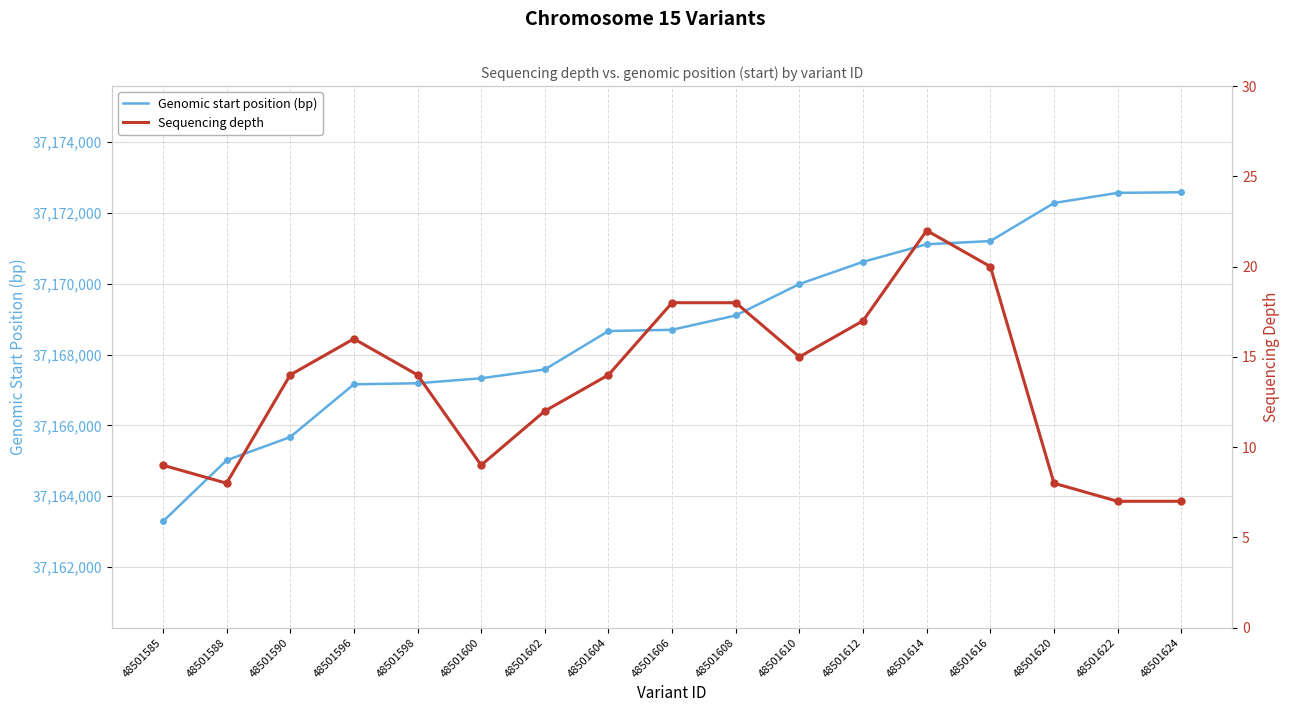

Is the value of Genomic start position (bp) at 48501585 greater than the value of Sequencing depth at 48501596?

Yes